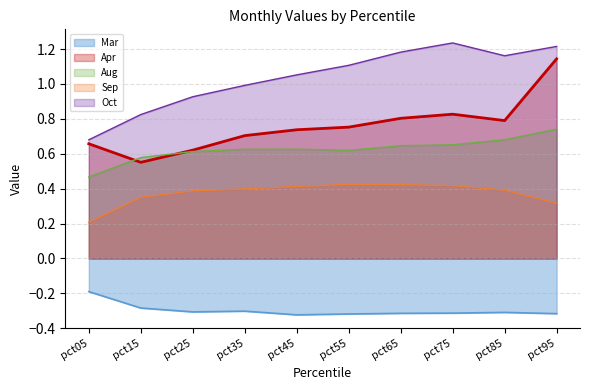

What is the average value of the Apr series?

0.8